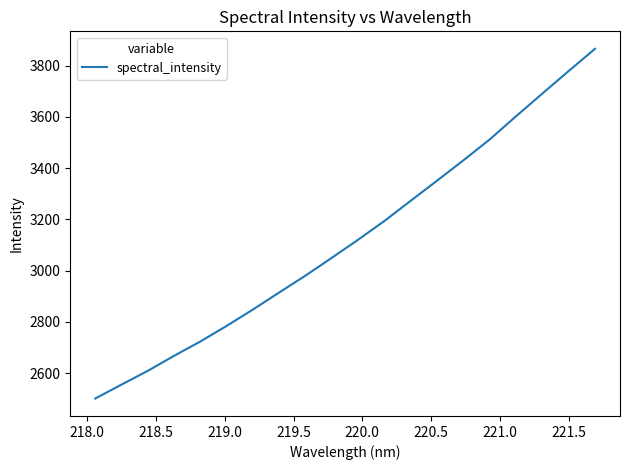

What is the minimum value shown in the chart?

2501.6